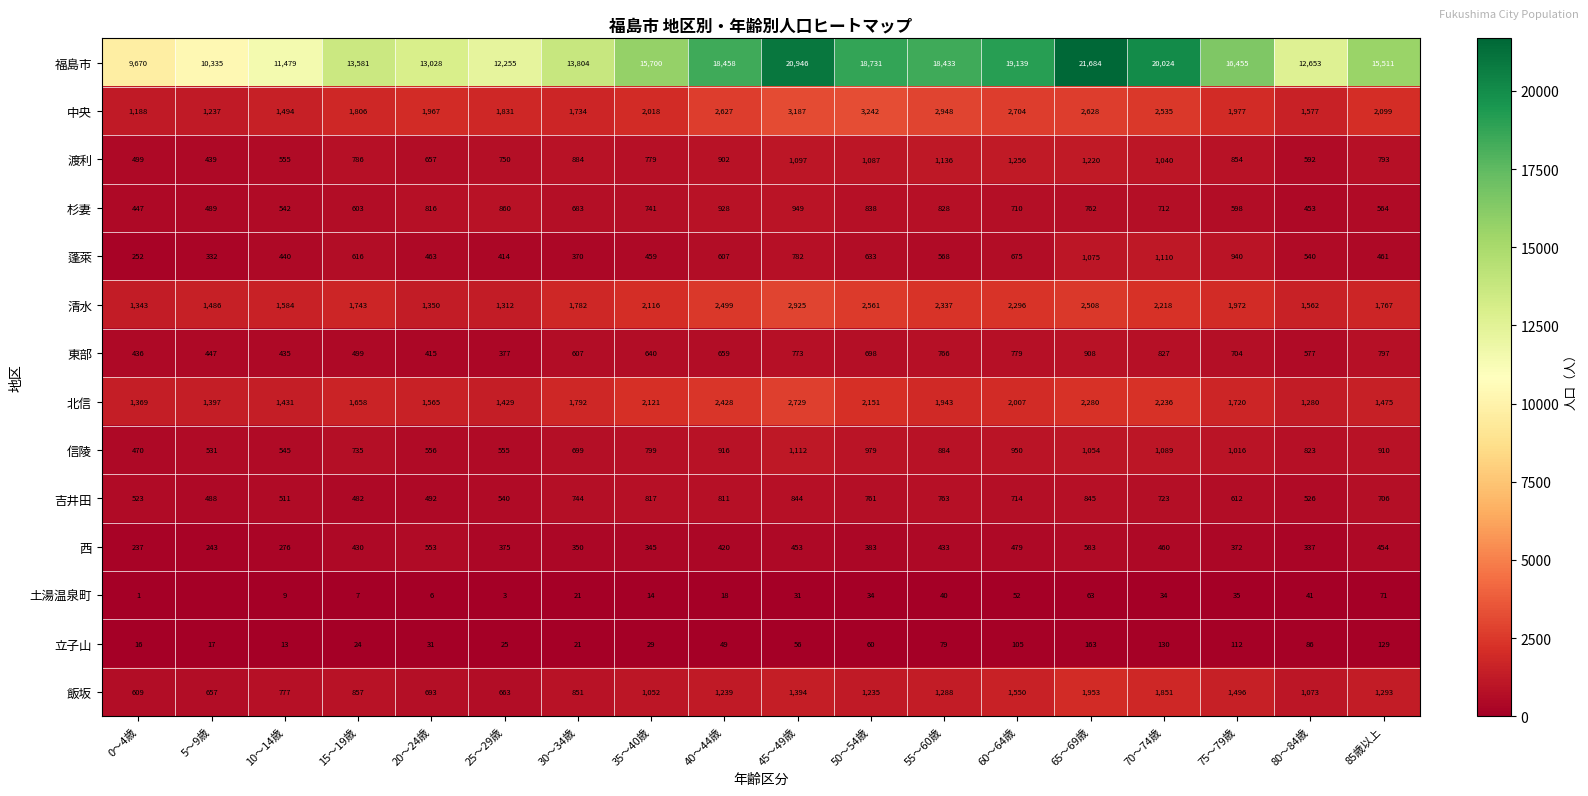

Rank the categories by 中央 value from lowest to highest.

0～4歳, 5～9歳, 10～14歳, 80～84歳, 30～34歳, 15～19歳, 25～29歳, 20～24歳, 75～79歳, 35～40歳, 85歳以上, 70～74歳, 40～44歳, 65～69歳, 60～64歳, 55～60歳, 45～49歳, 50～54歳